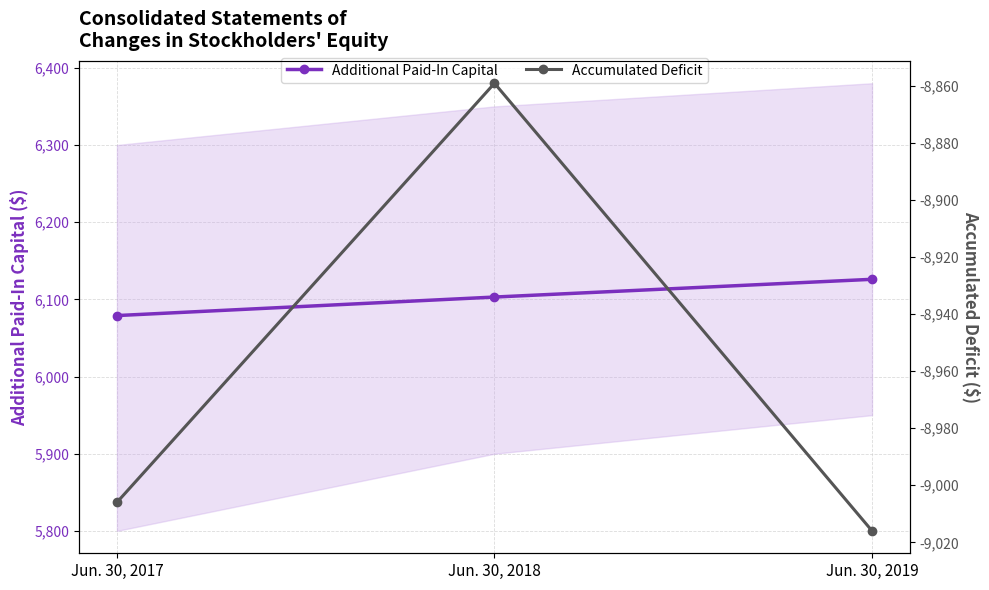

Between Jun. 30, 2019 and Jun. 30, 2017, which is larger?

Jun. 30, 2019